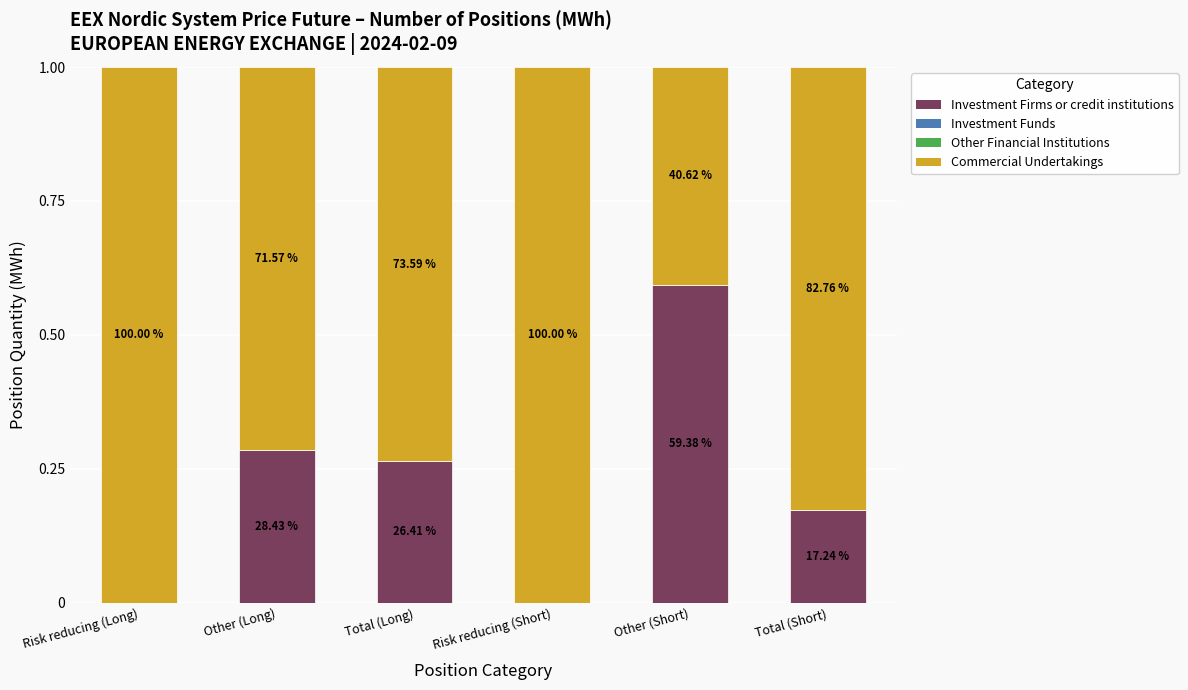

What is the difference between the Commercial Undertakings values at Risk reducing (Long) and Total (Short)?

0.2